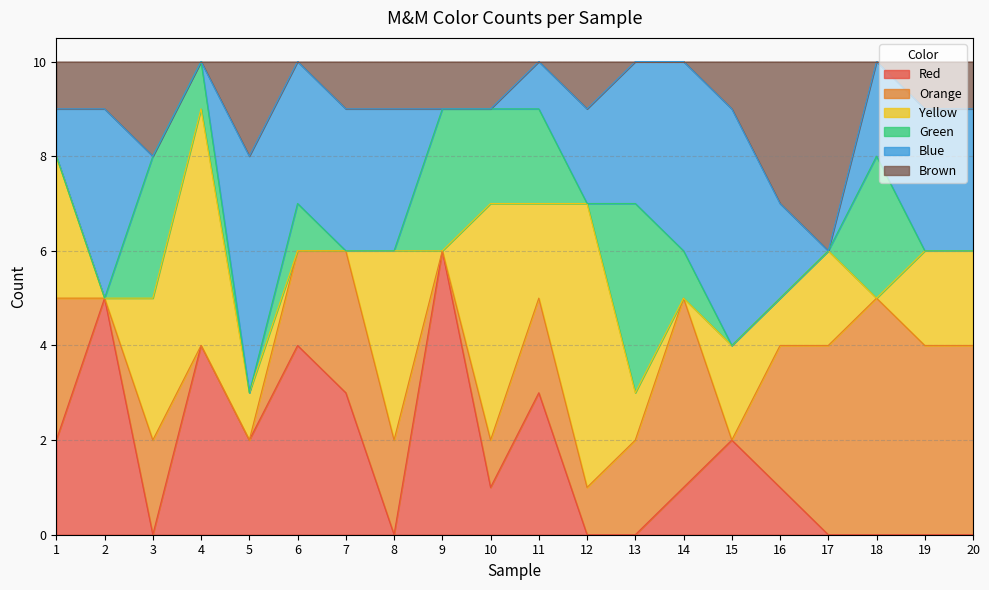

How many interior local peaks does the Red series have?

6